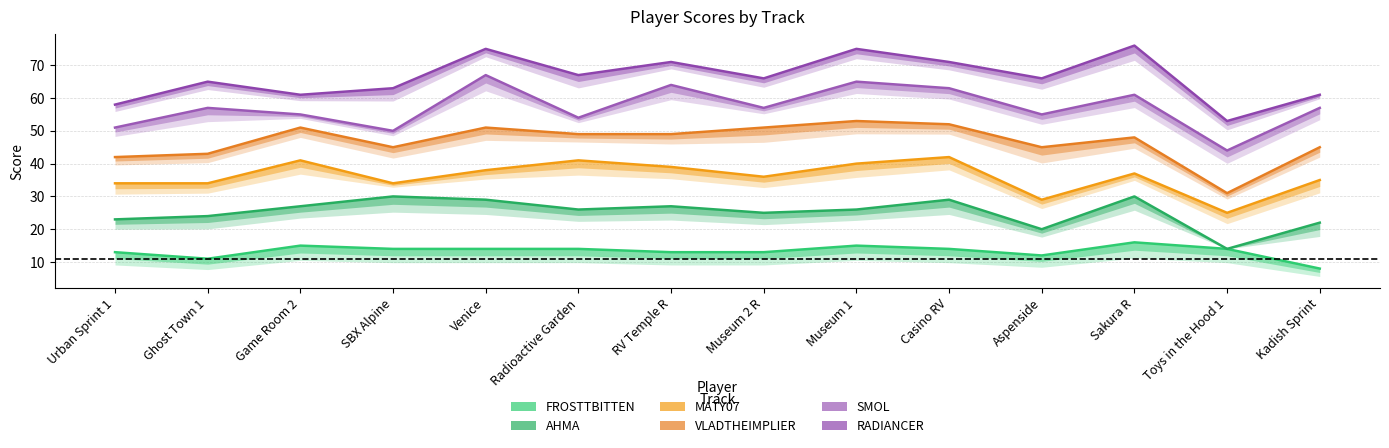

Rank the series by their average value, from highest to lowest.

RADIANCER, SMOL, VLADTHEIMPLIER, MATY07, AHMA, FROSTTBITTEN